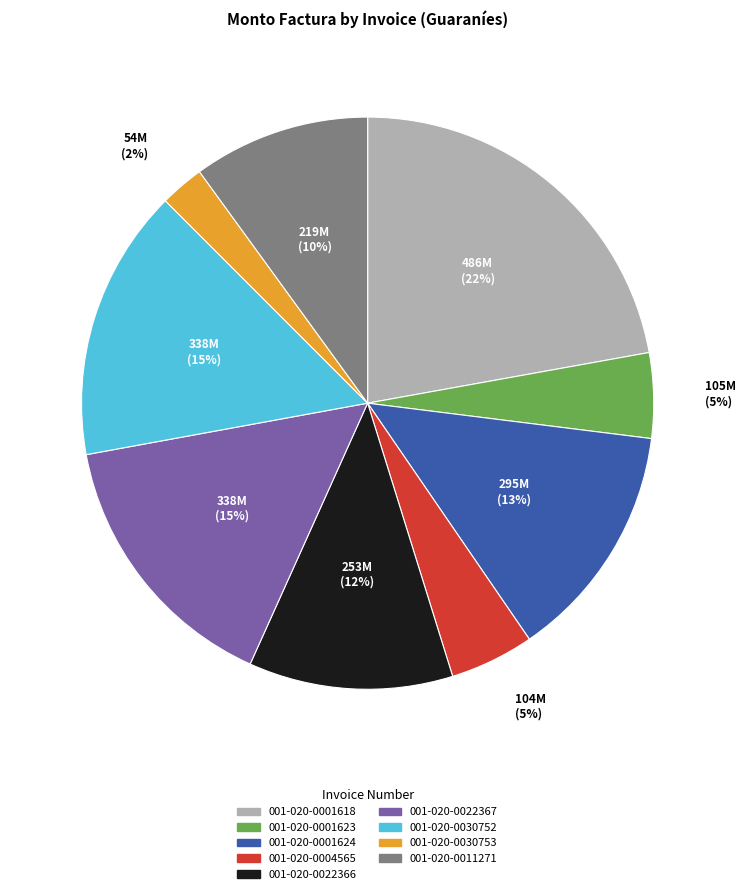

What percentage do 001-020-0004565 and 001-020-0022366 together represent?

16.3%